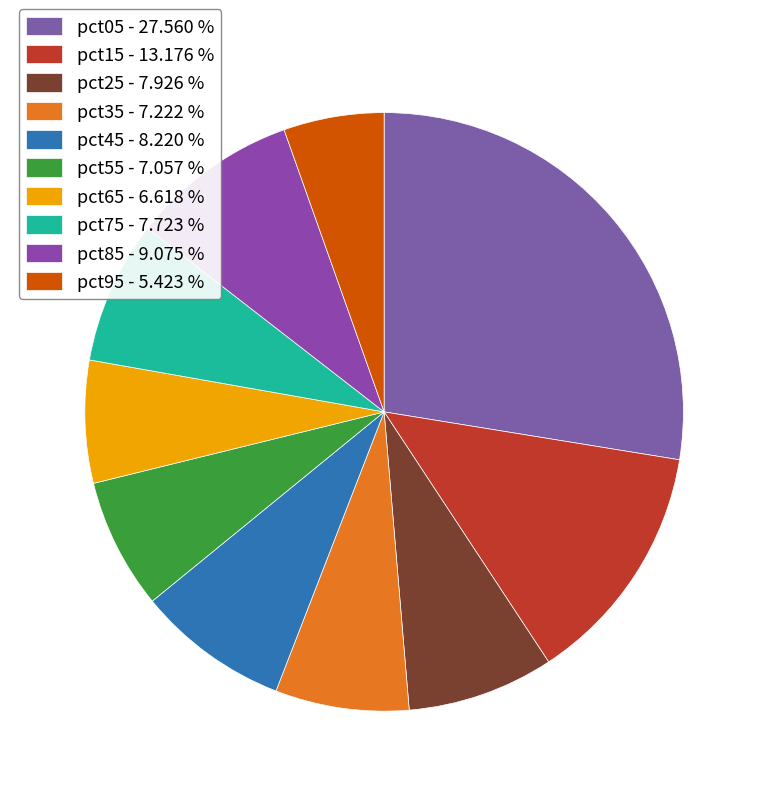

To the nearest percent, what is the average slice percentage?

10%